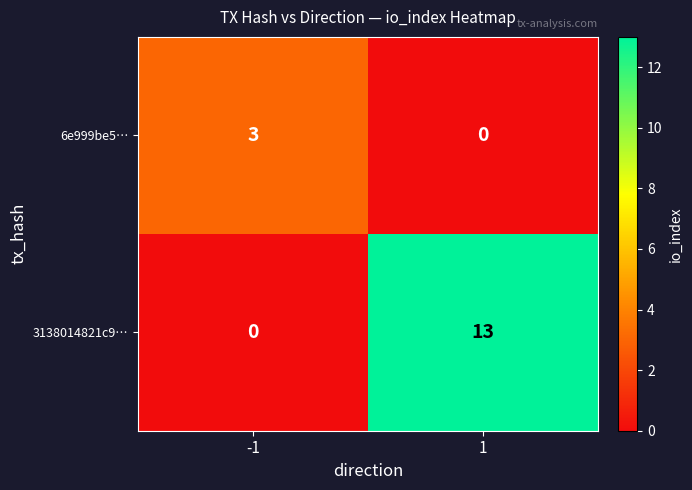

What is the spread (max minus min) of values at -1?

3